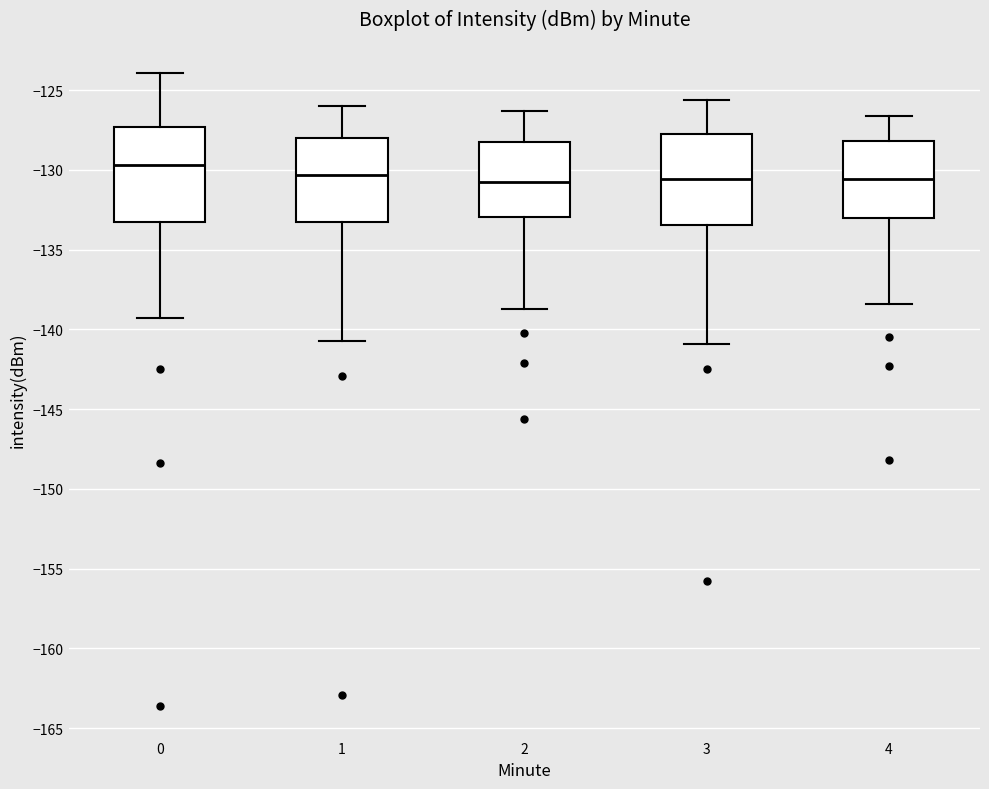

Which box has the highest median line?

0